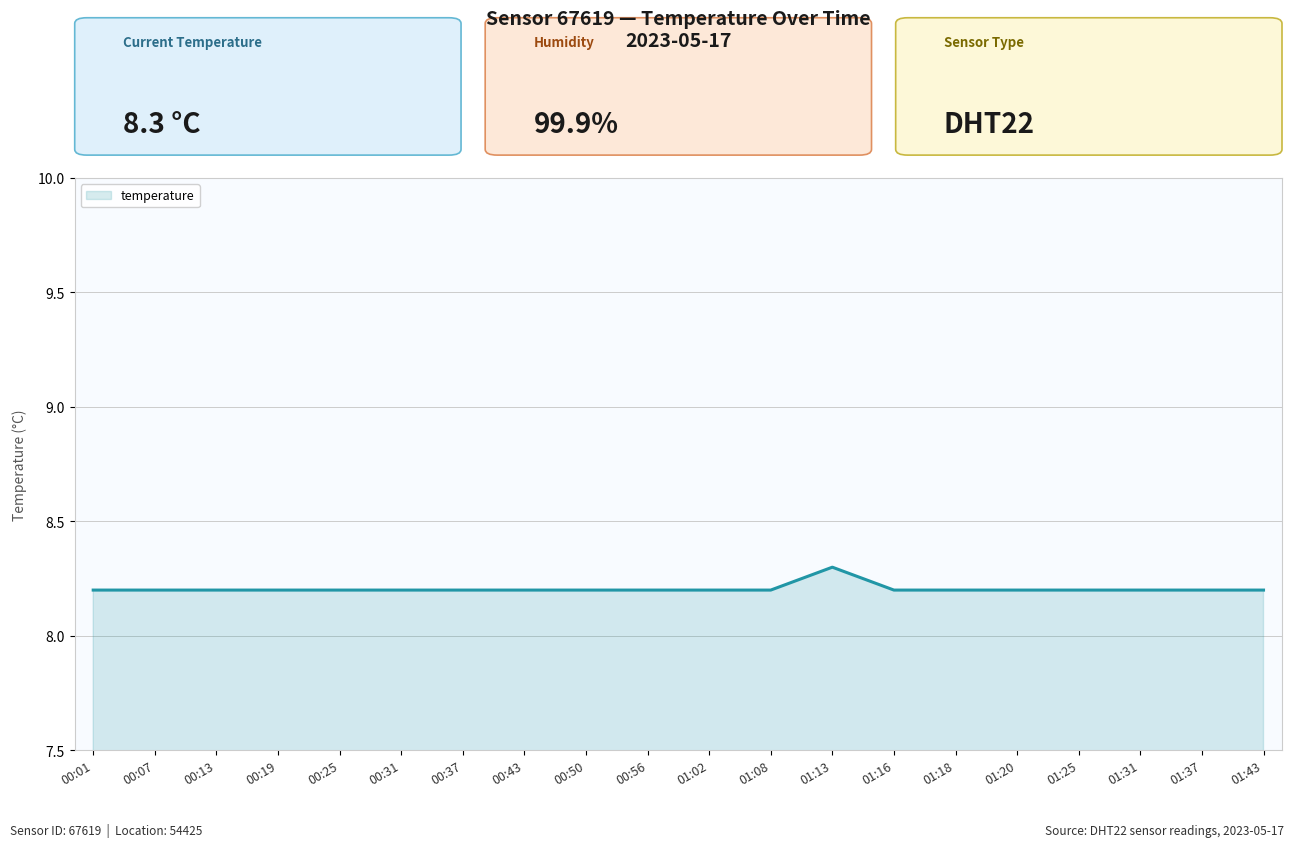

How many lines are shown in the chart?

1